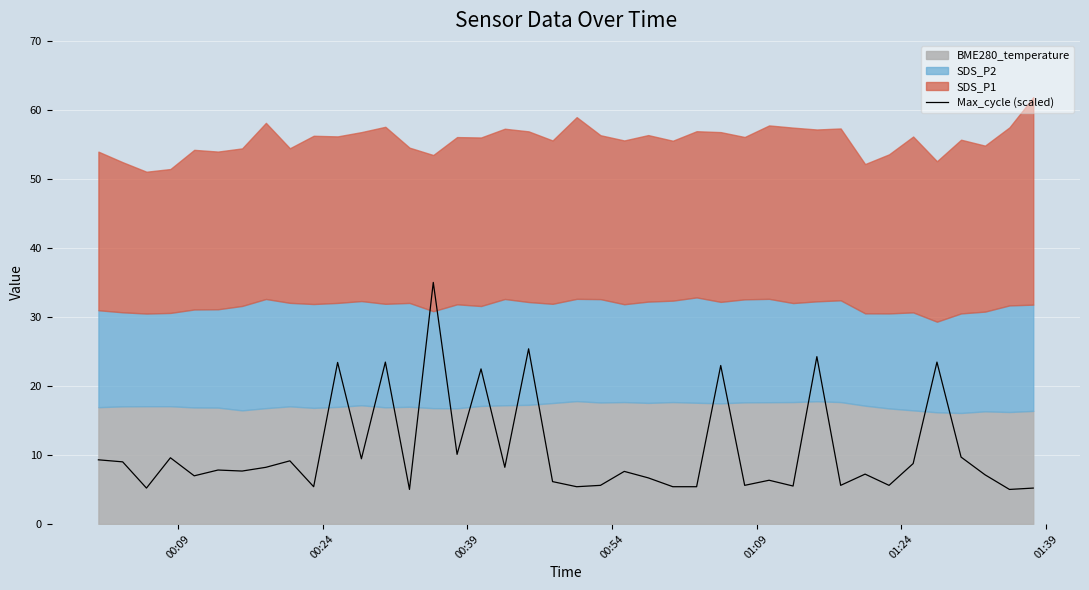

How many lines are shown in the chart?

1